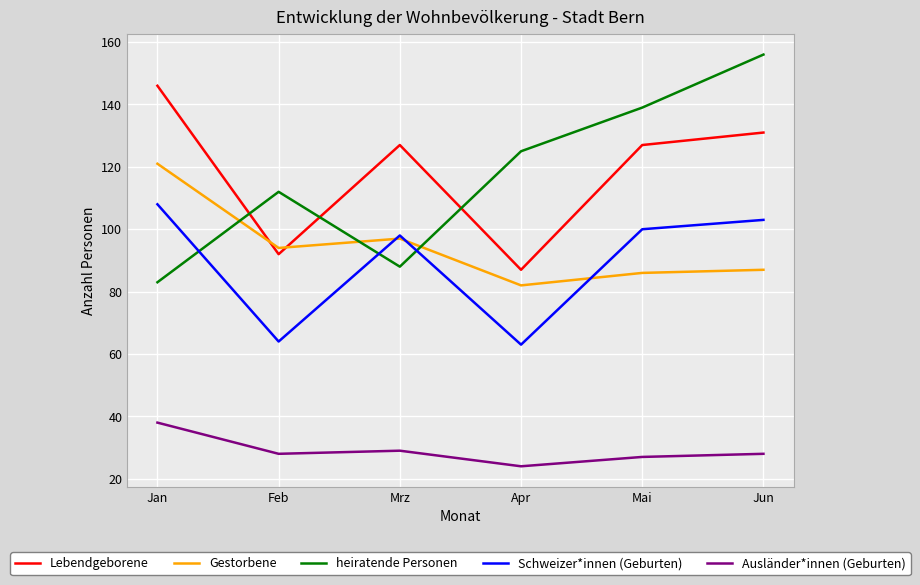

Is it true that heiratende Personen equals 192 at Mai?

False